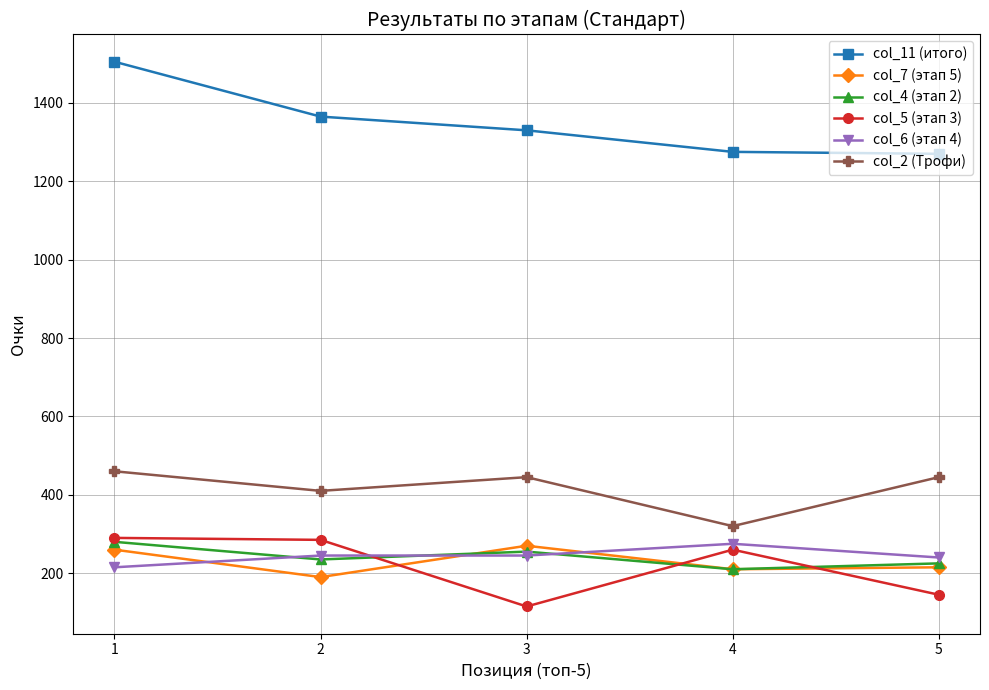

What is the sum of the col_7 (этап 5) values at 4 and 1?

470